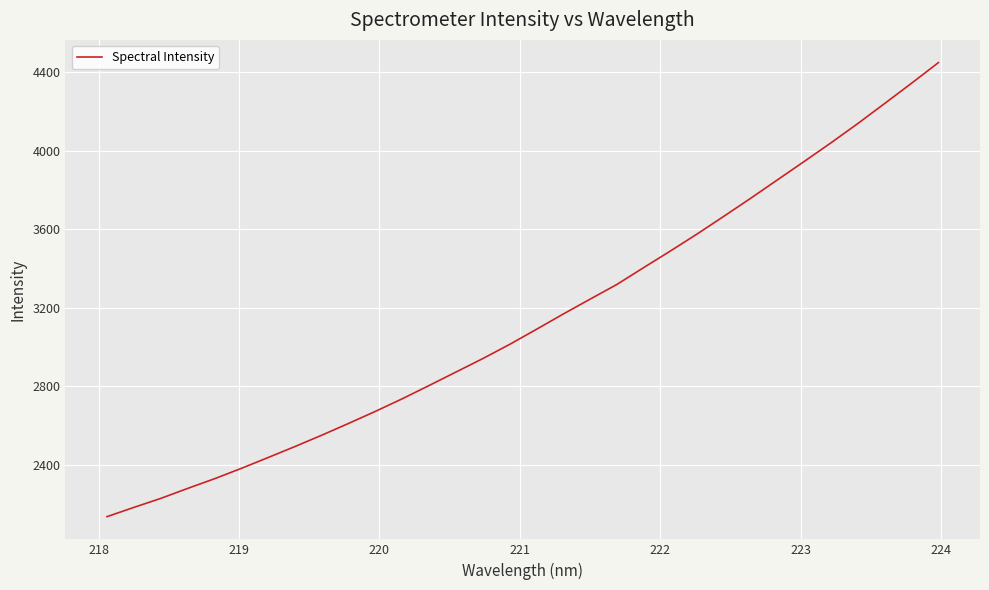

What is the greatest value displayed?

4449.1